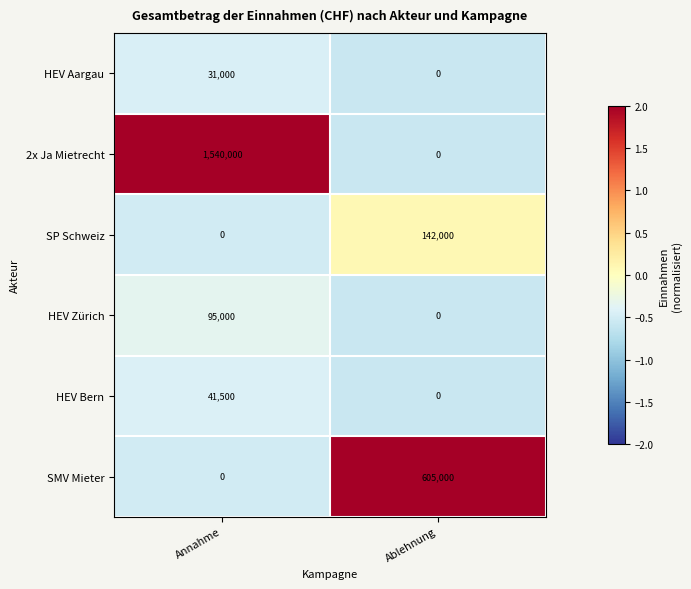

Reading right to left, transcribe all the data shown in this chart.

HEV Aargau: Ablehnung=0	Annahme=31000
2x Ja Mietrecht: Ablehnung=0	Annahme=1540000
SP Schweiz: Ablehnung=142000	Annahme=0
HEV Zürich: Ablehnung=0	Annahme=95000
HEV Bern: Ablehnung=0	Annahme=41500
SMV Mieter: Ablehnung=605000	Annahme=0